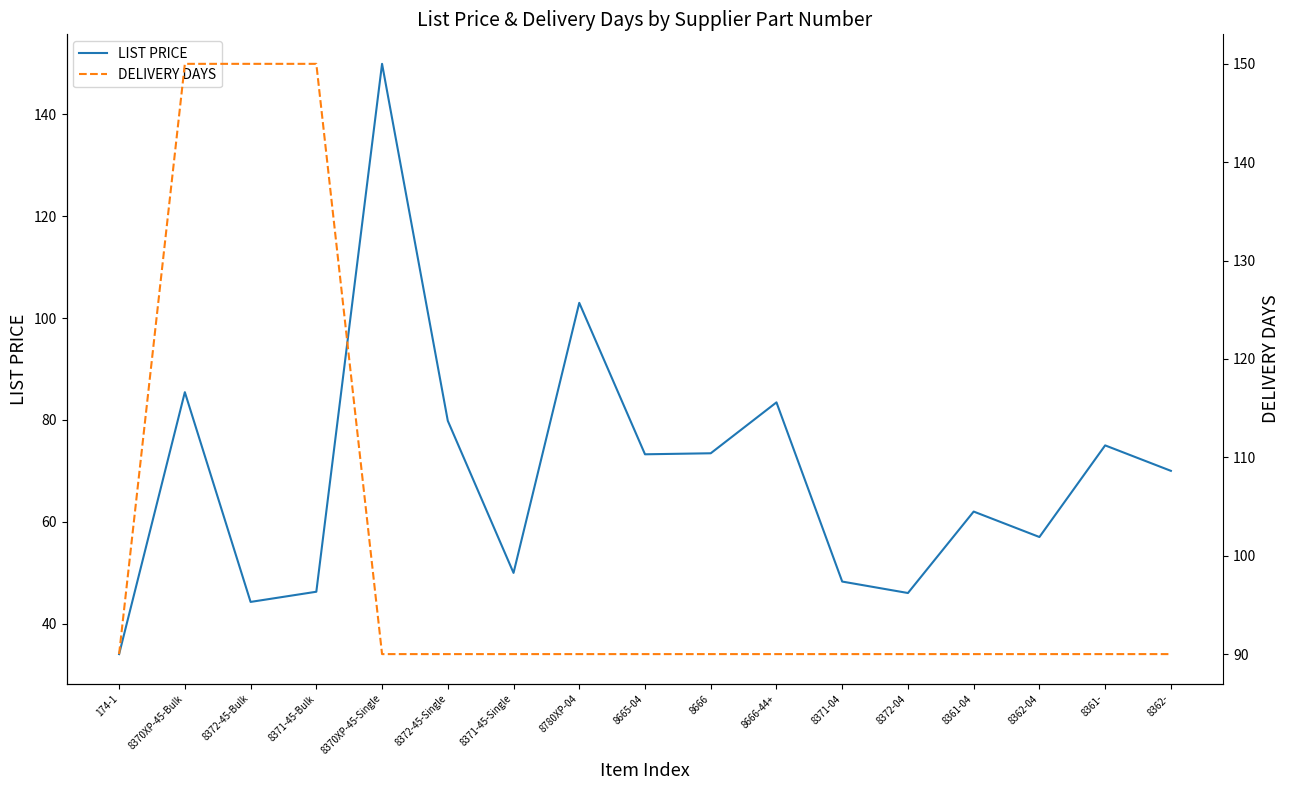

At which label does LIST PRICE reach its minimum?

174-1